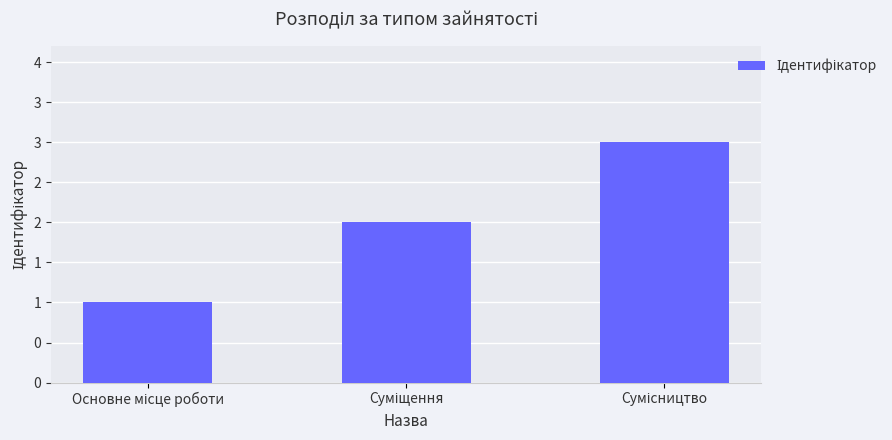

What is the label of the 1st bar from the right?

Сумісництво